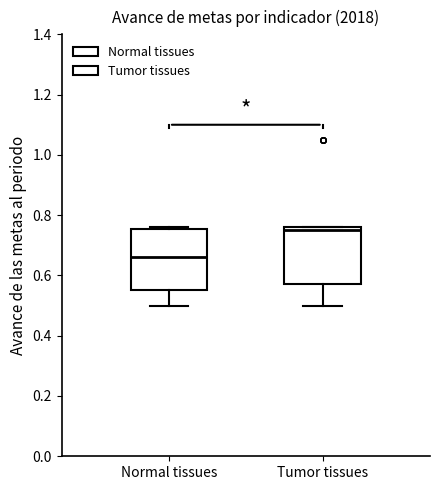

Where is the upper edge of the box for Normal tissues on the y-axis? The values are not printed on the chart, so give them approximately, as read against the axis.

0.76